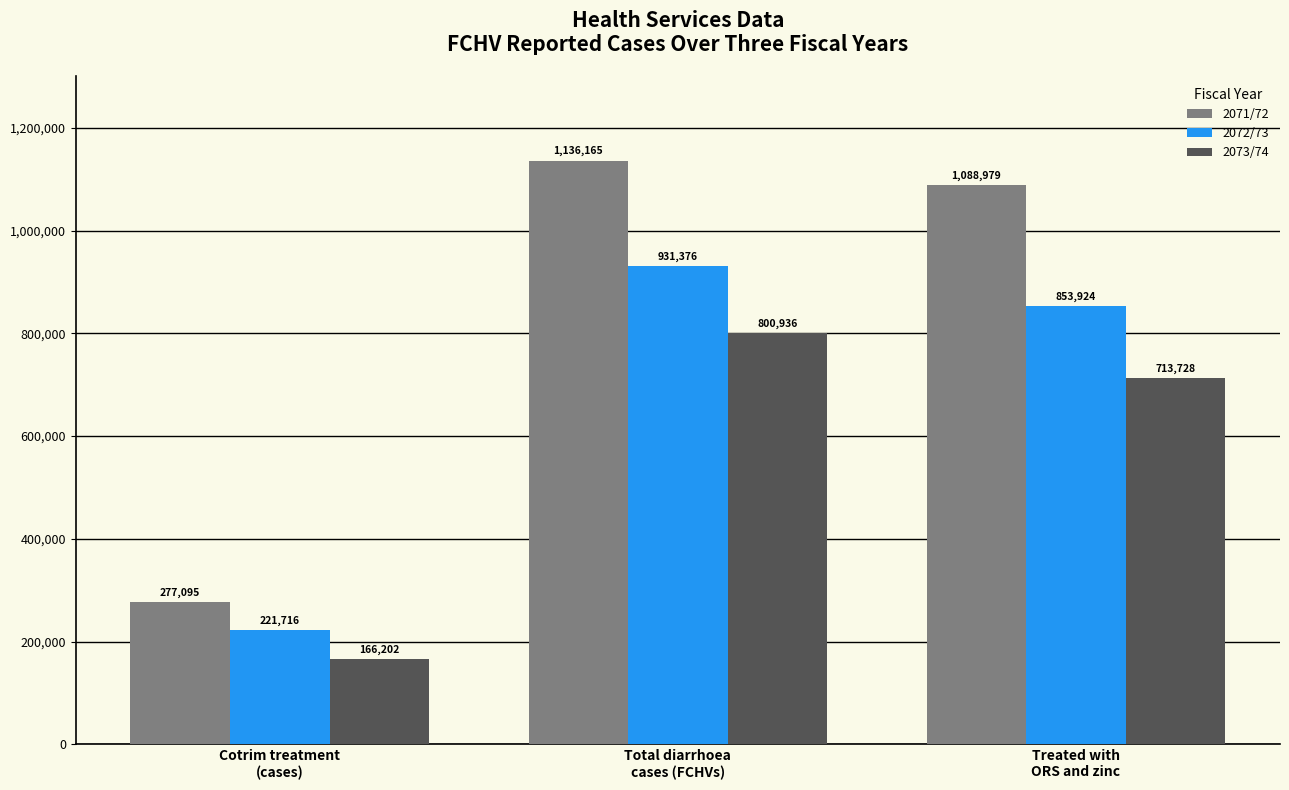

What is the approximate value of 2071/72 at Cotrim treatment
(cases)?

277095